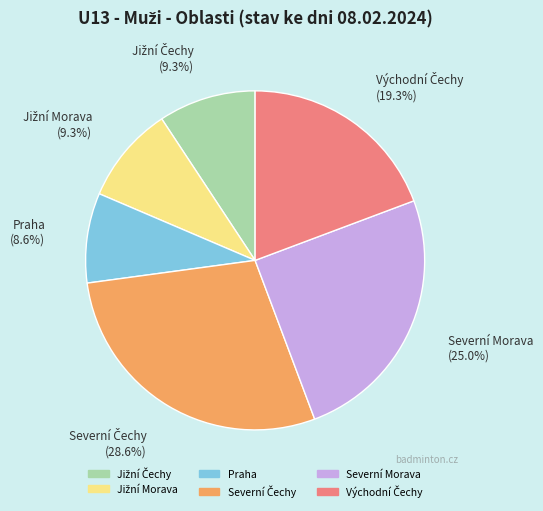

Is there any slice that represents more than half of the pie?

No